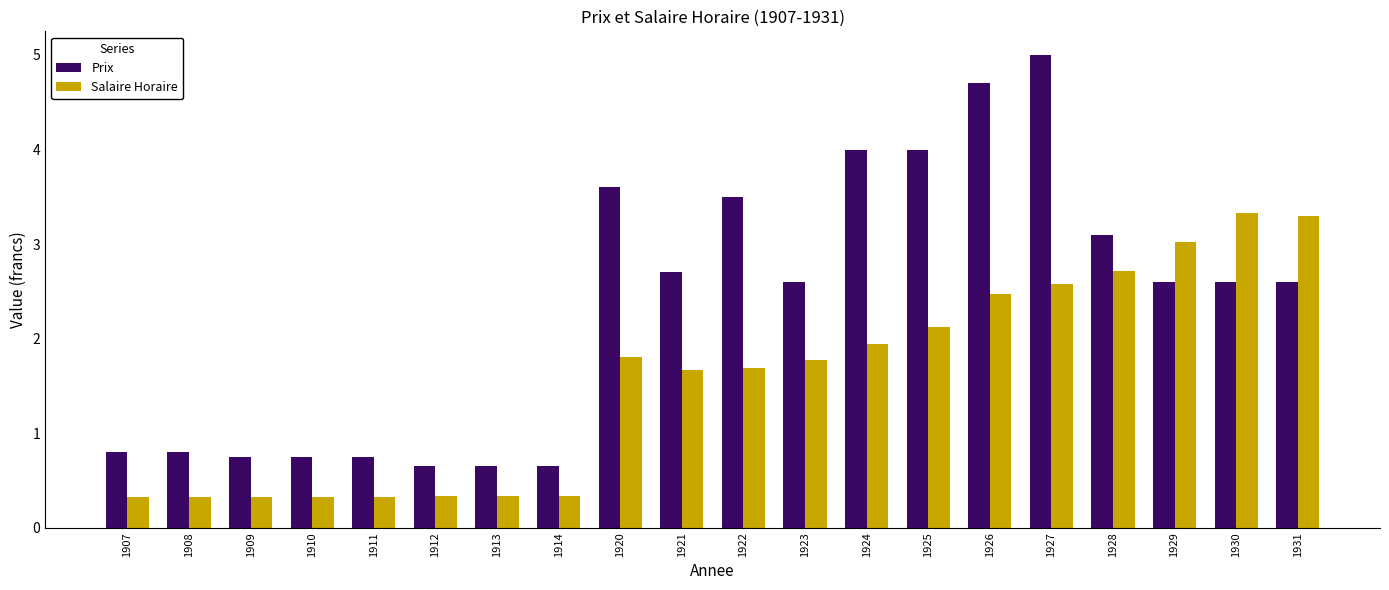

What is the total value across all series at 1910?

1.1